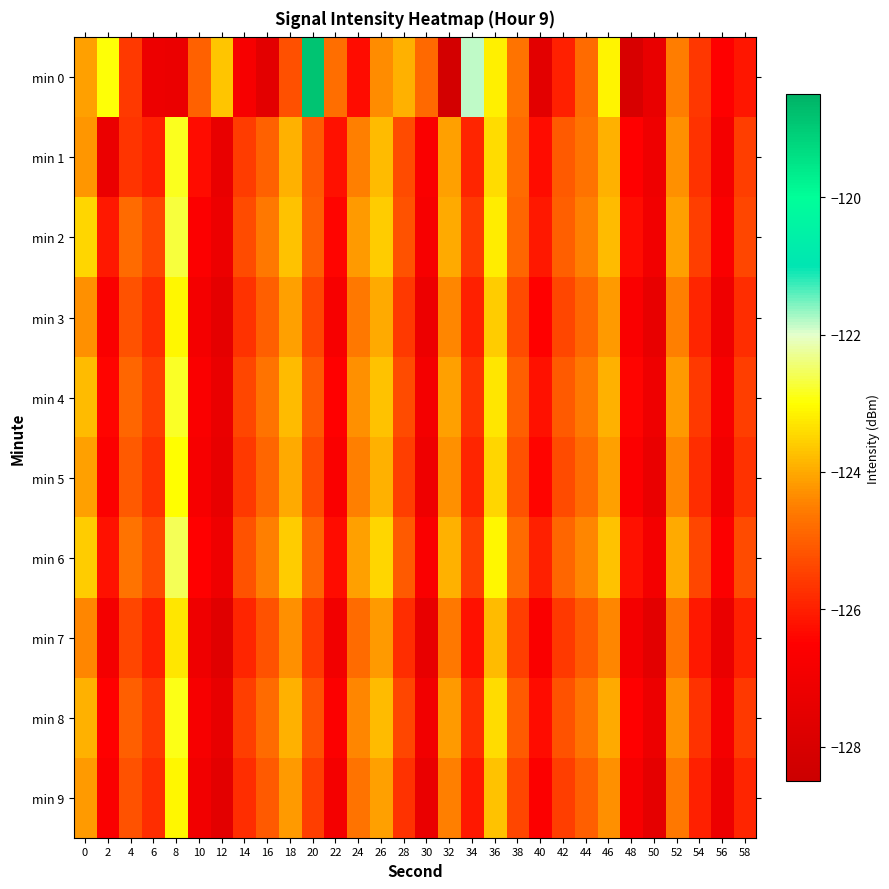

Which series has the widest spread of values?

min 0